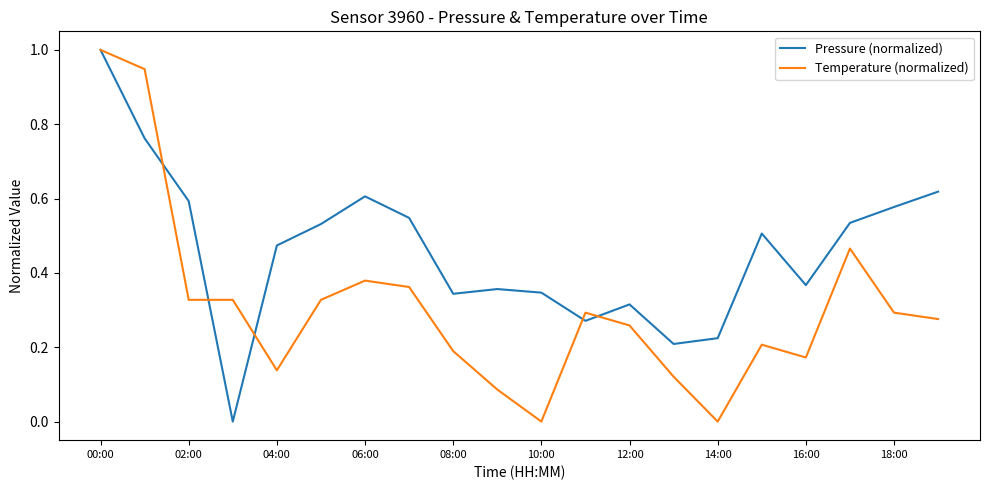

Which series has the largest total across all categories?

Pressure (normalized)